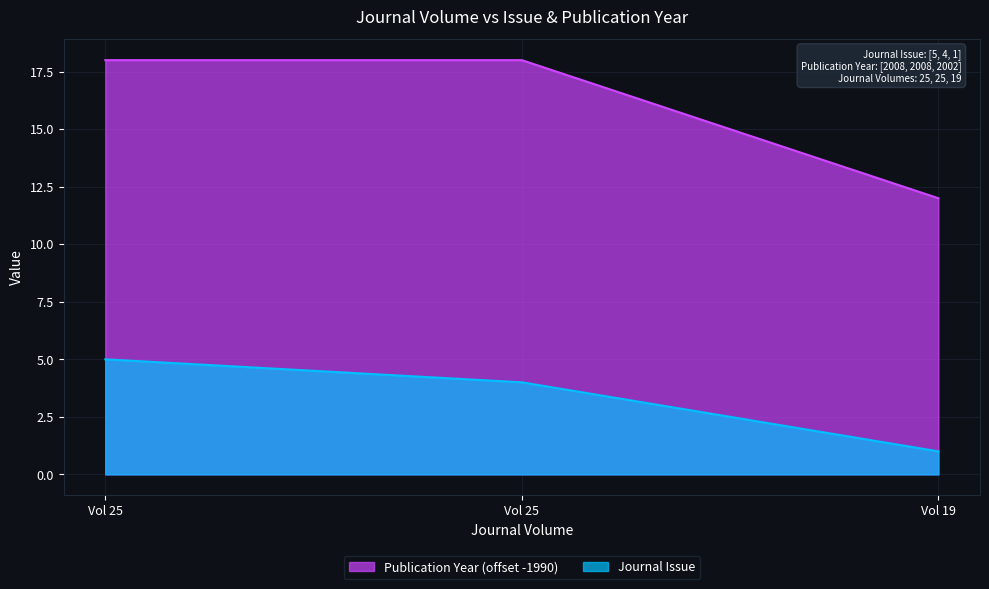

What is the difference between the second highest and minimum values in the Journal Issue series?

3